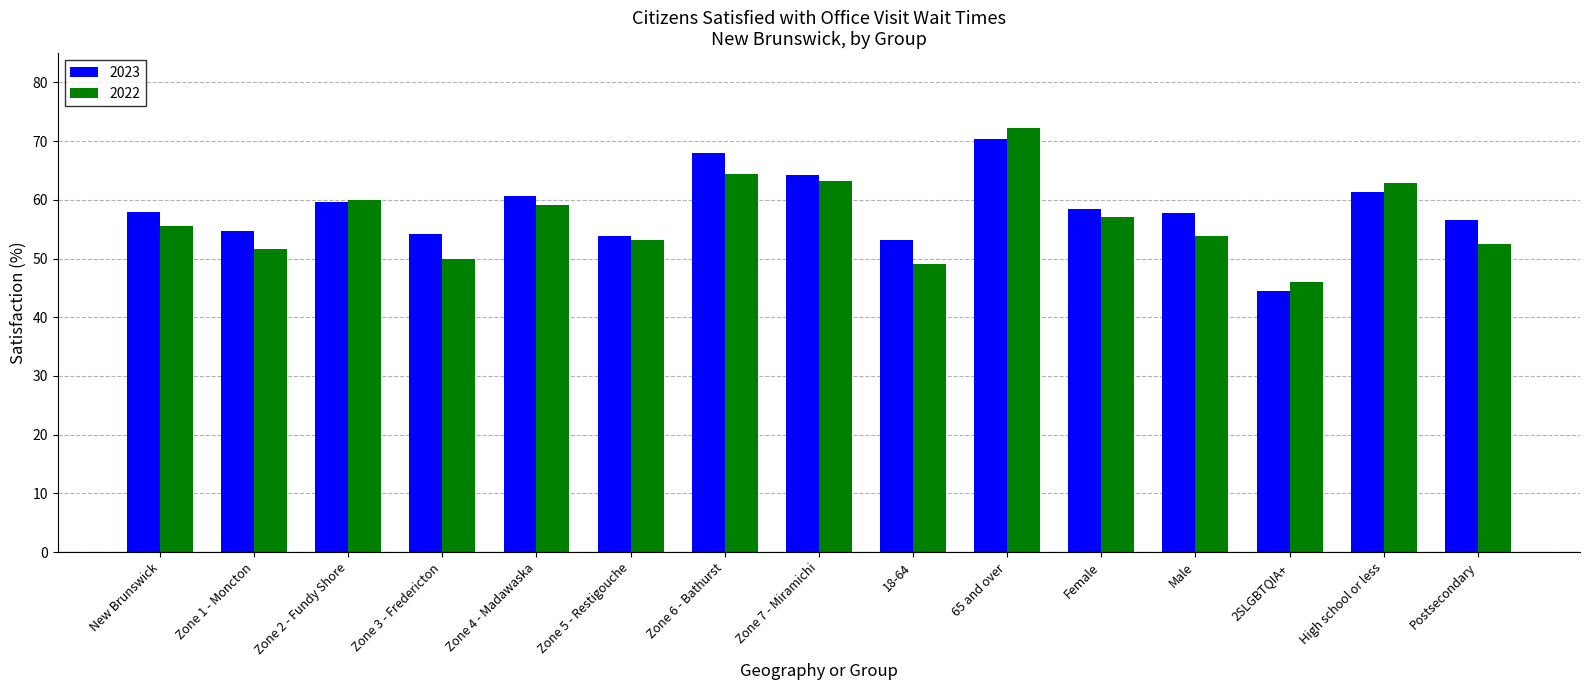

Which series has the largest range (max minus min)?

2022